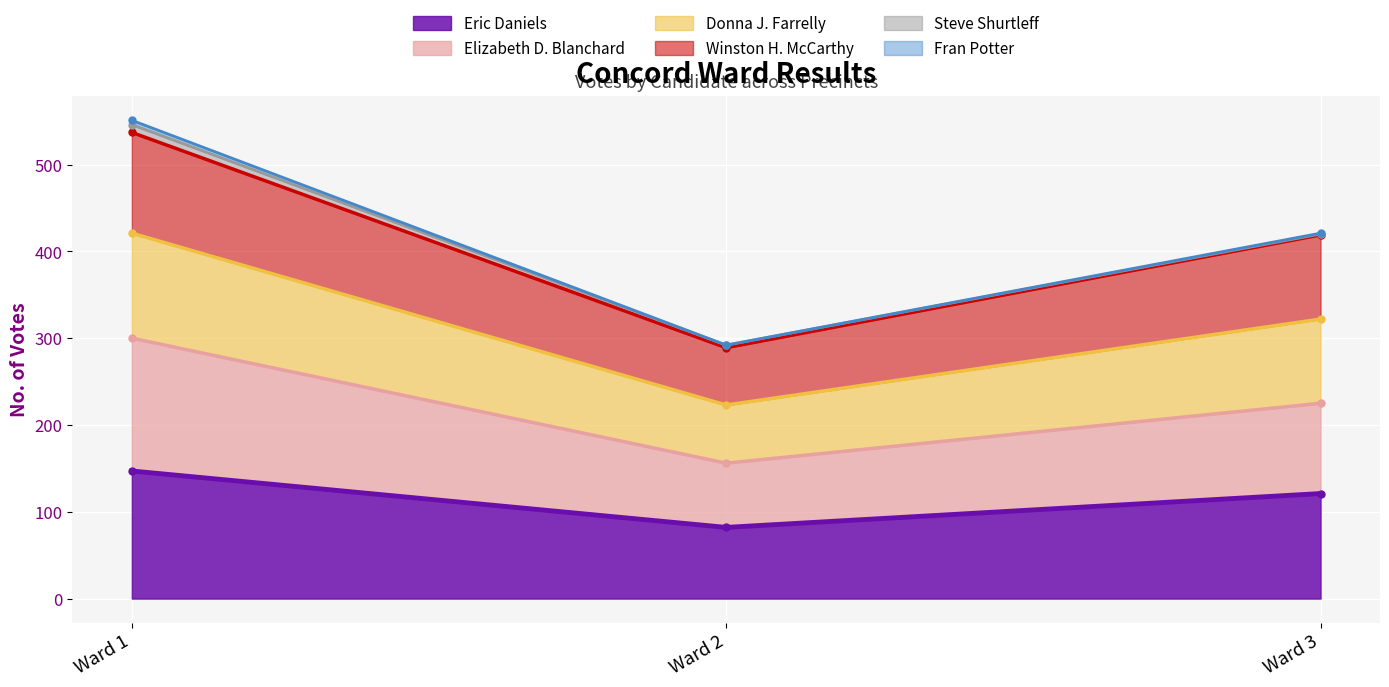

Is the value of Eric Daniels at Ward 2 greater than the value of Elizabeth D. Blanchard at Ward 1?

No